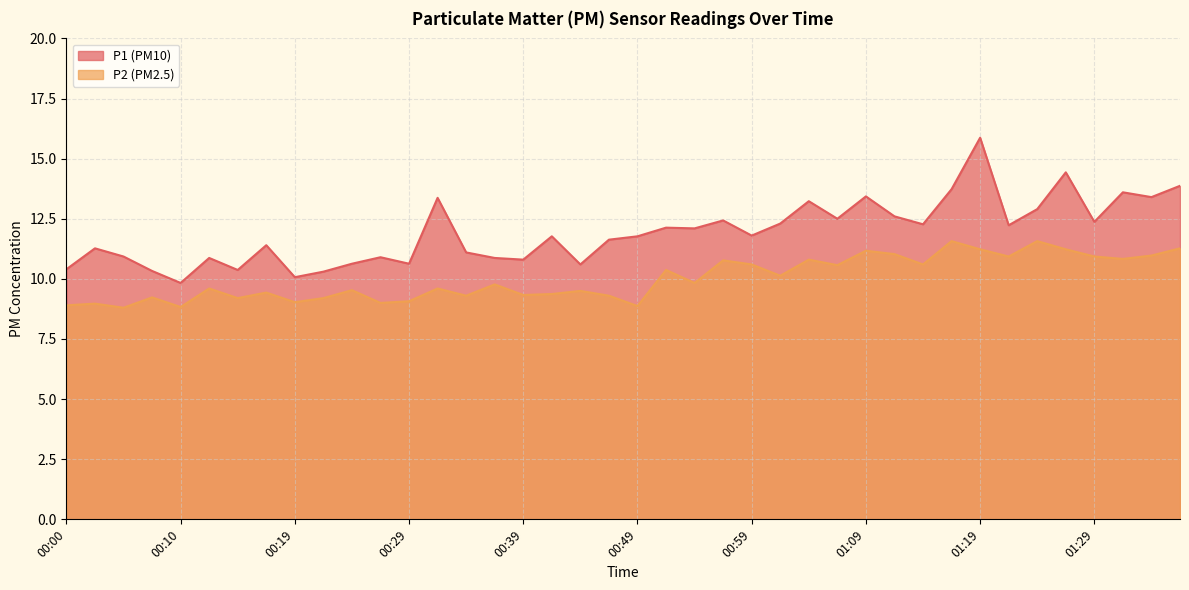

Is it true that P1 equals 15.9 at 01:19?

True